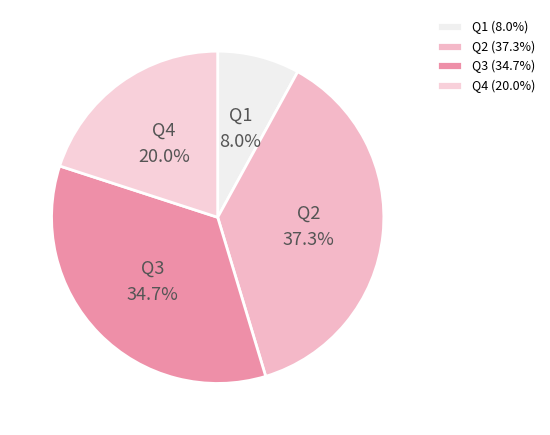

Count the number of slices in the pie.

4